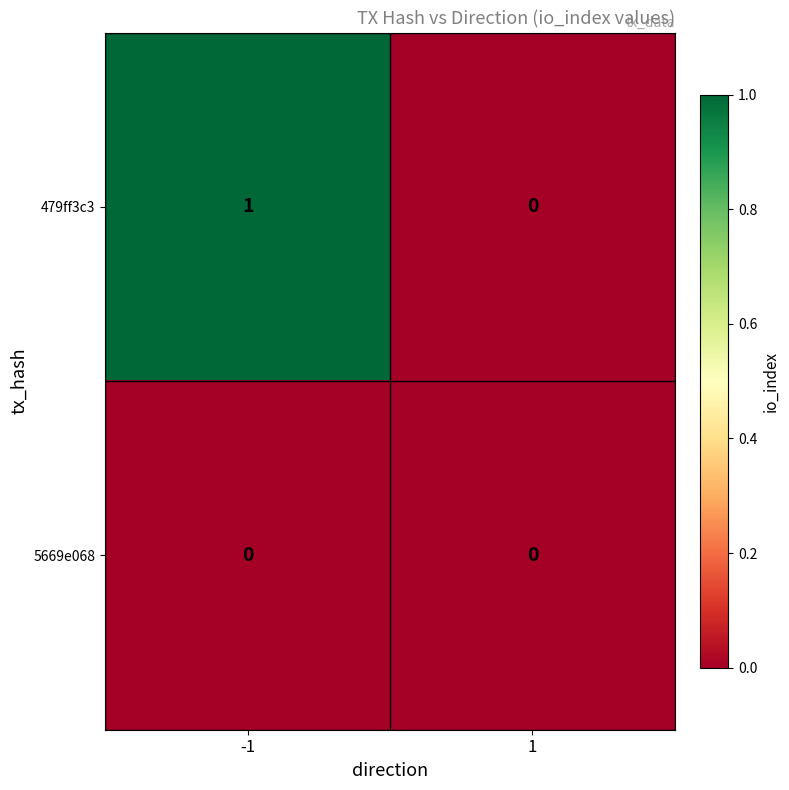

True or false: 479ff3c3 has a value of 1 at -1.

True